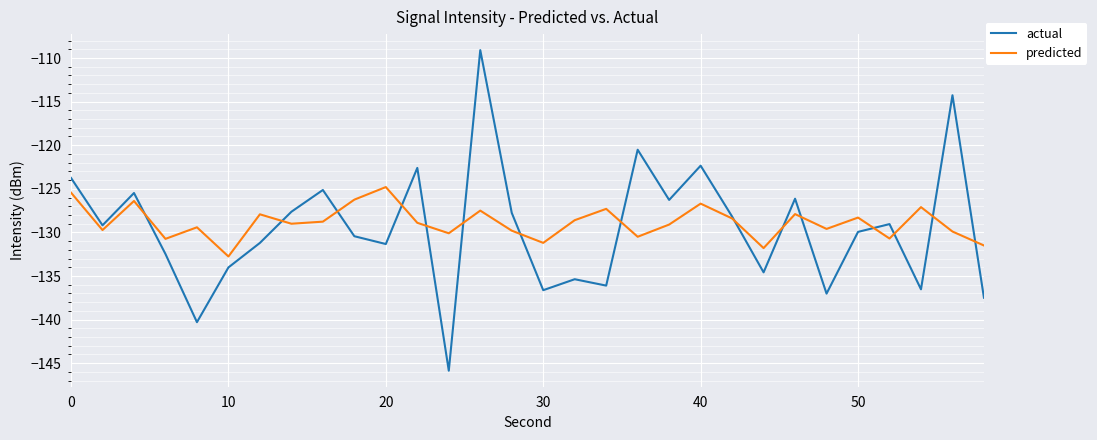

What is the highest value of the actual series?

-109.1